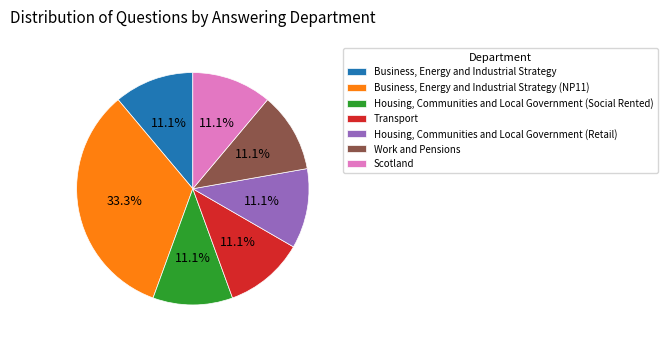

How many segments does this pie chart have?

7